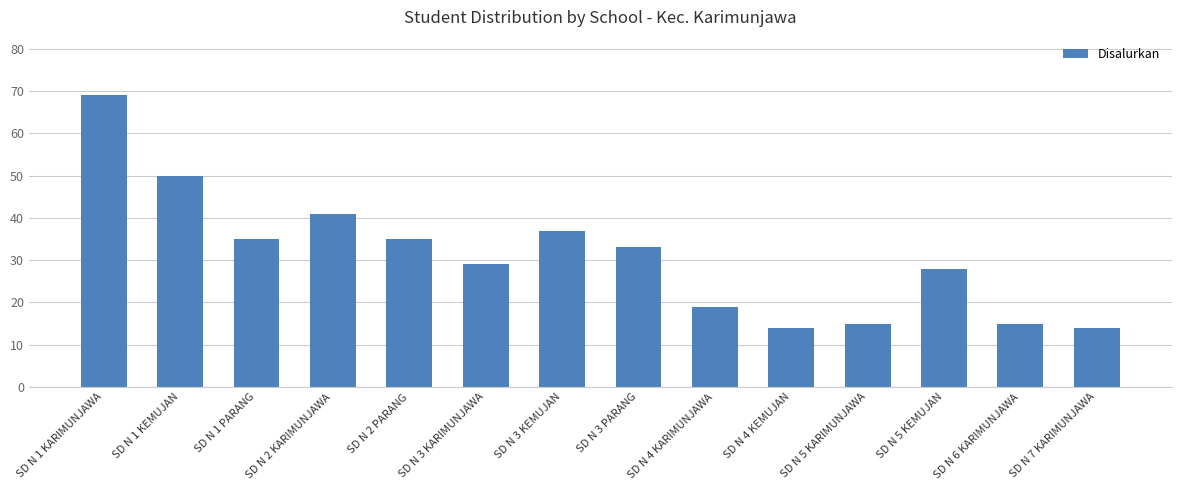

What position from the right is SD N 7 KARIMUNJAWA?

1